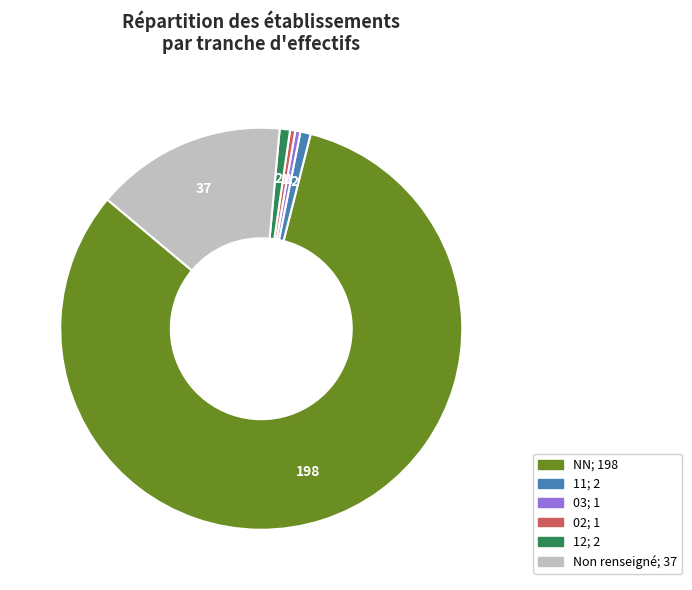

Does any single category account for the majority?

Yes